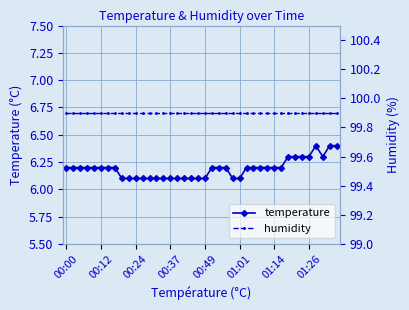

Where is humidity nearest to the value 99?

00:00